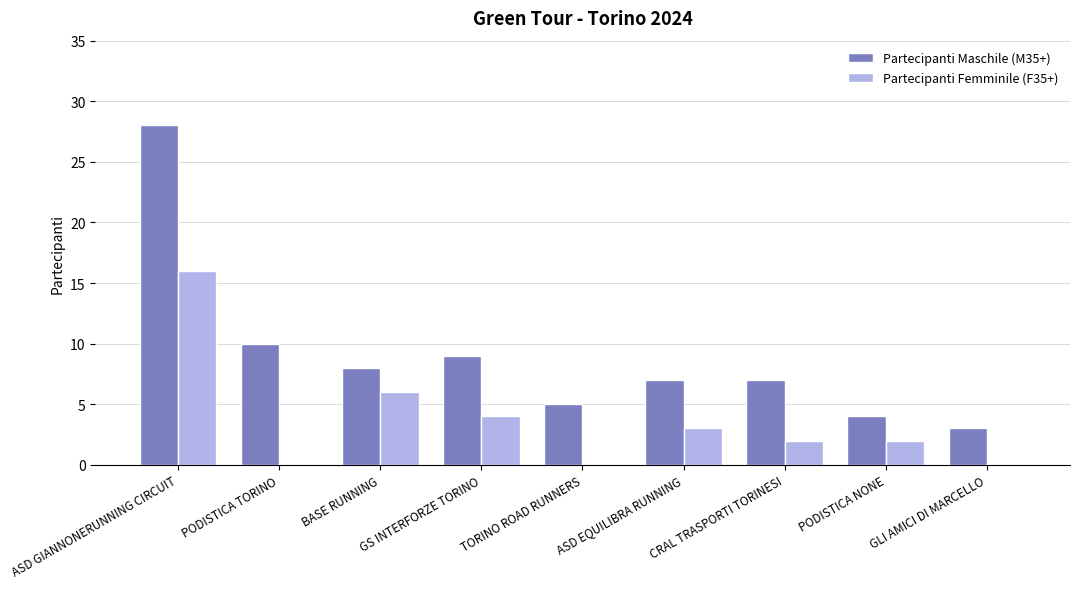

How many distinct data groups are displayed?

2